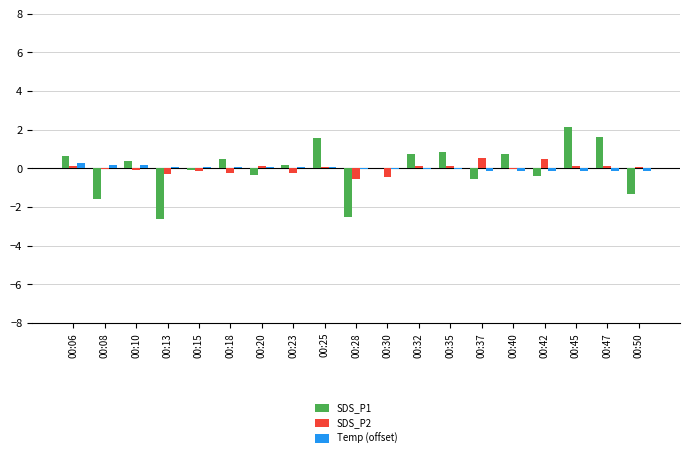

At which category does the chart reach its peak across all series?

00:45